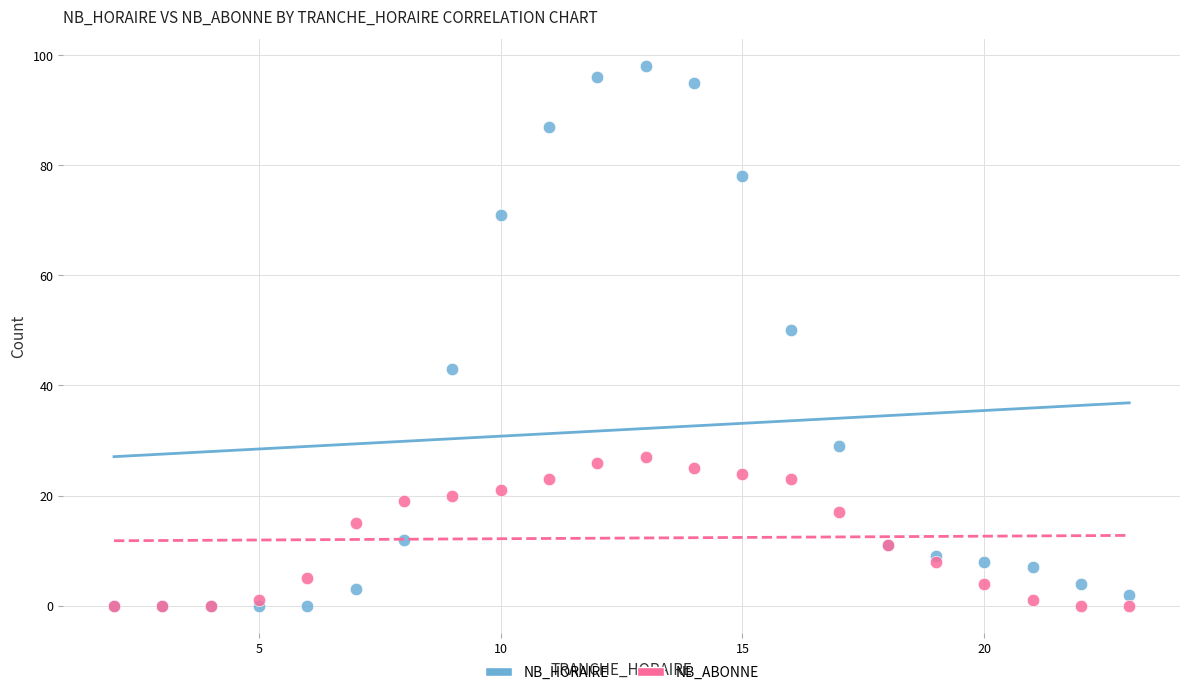

Which series has the widest spread of Y values?

NB_HORAIRE